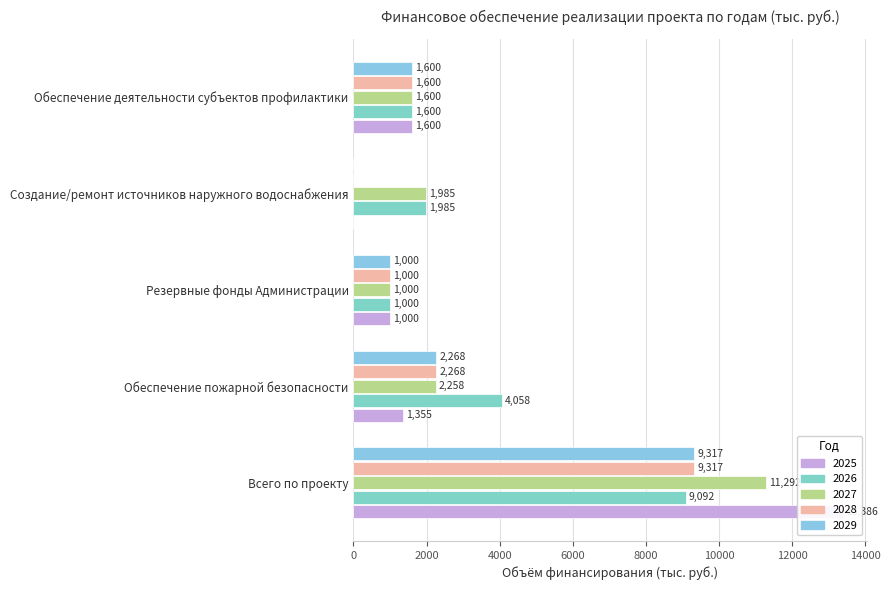

What is the spread (max minus min) of values at Обеспечение пожарной безопасности?

2703.0